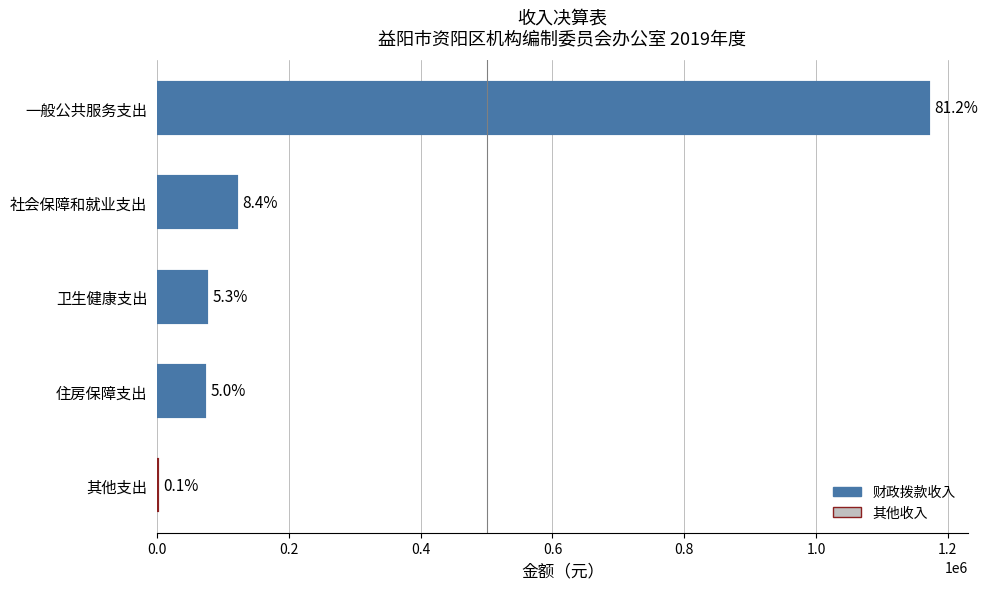

What is the difference between the maximum and minimum values?

1169889.5